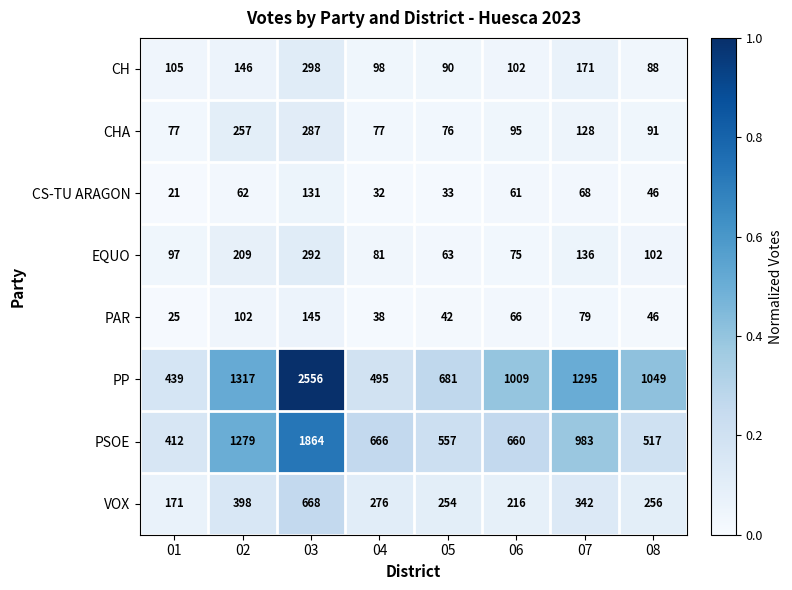

Is the value of CS-TU ARAGON at 02 greater than the value of PP at 06?

No